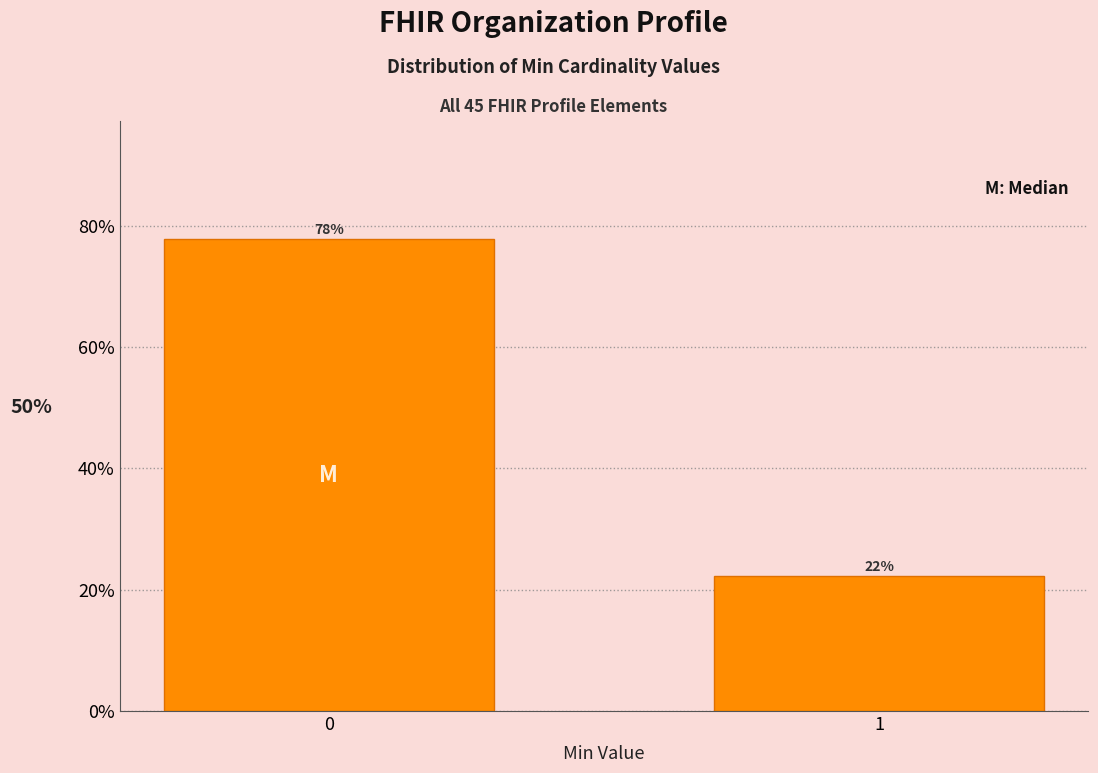

The value at 1 is 22.2. True or false?

True